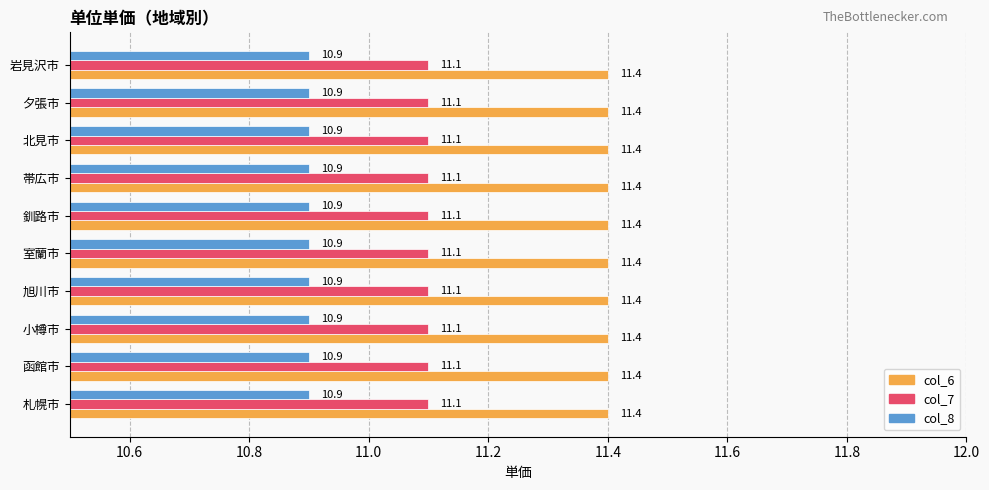

What is the difference between the highest and lowest values at 岩見沢市?

0.5